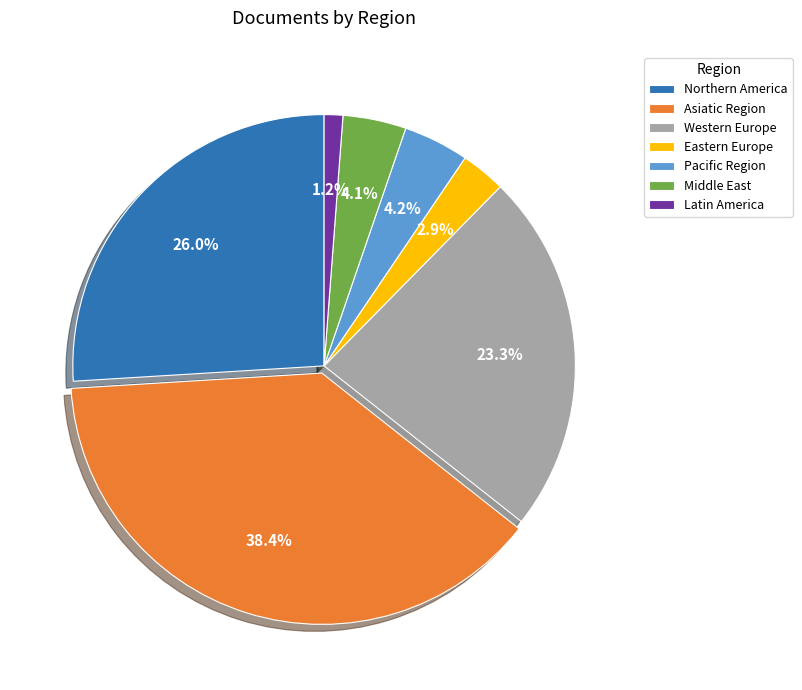

Combined, do Pacific Region and Western Europe account for over 50%?

No